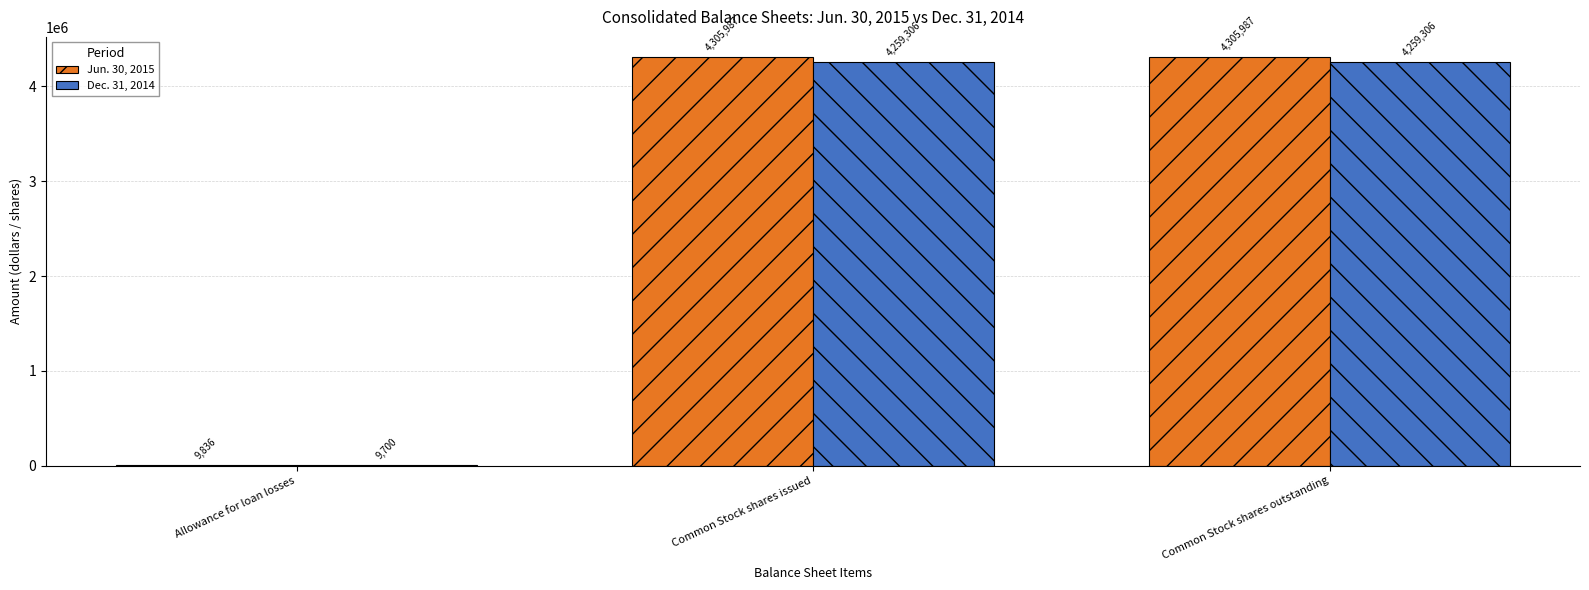

The value of Jun. 30, 2015 at Common Stock shares issued is 4305987. True or false?

True